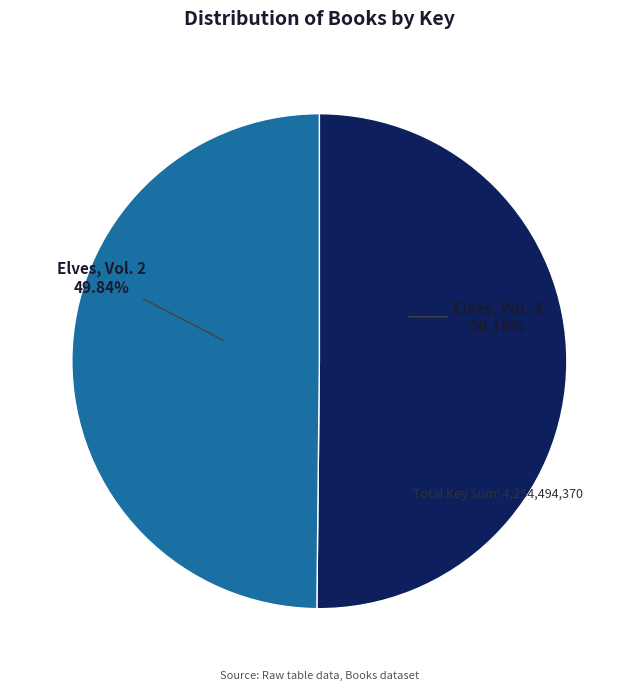

Does any single category account for the majority?

Yes